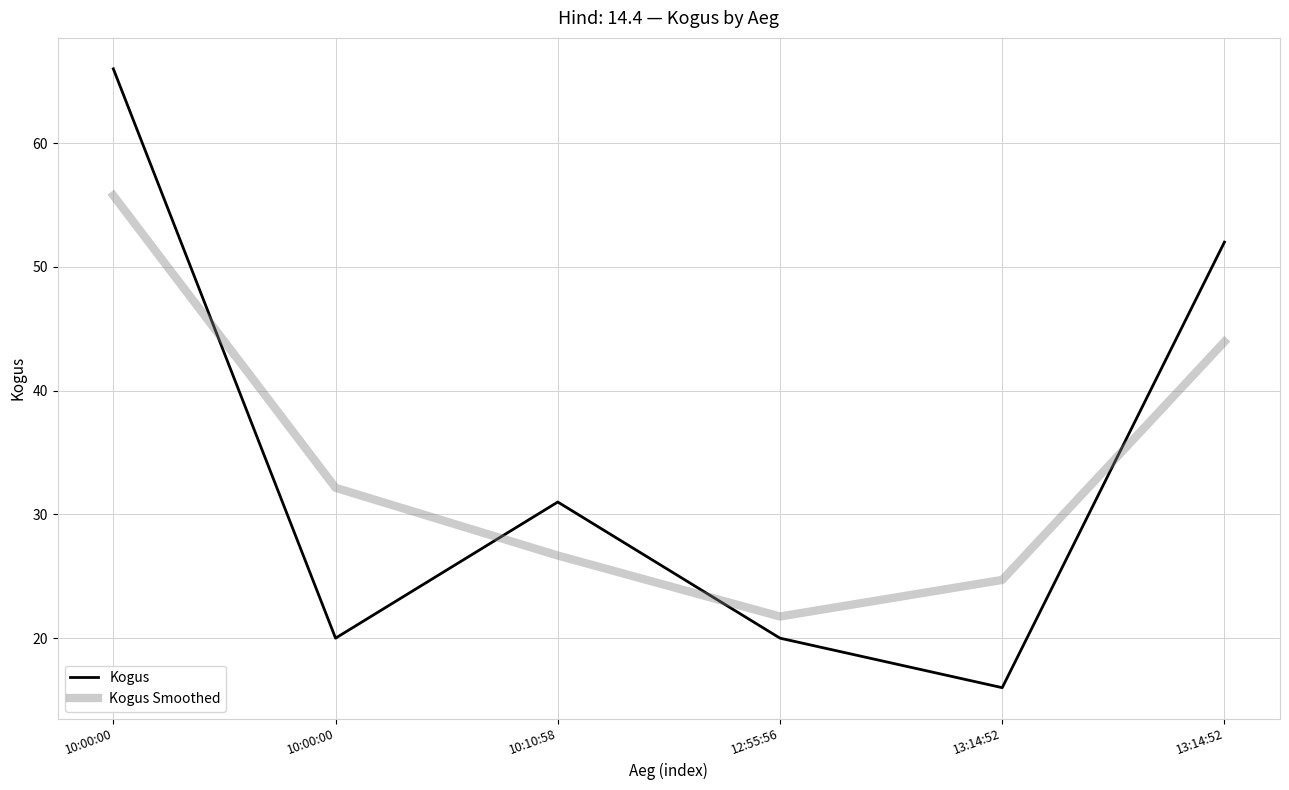

What is the spread (max minus min) of values at 13:14:52?

8.7